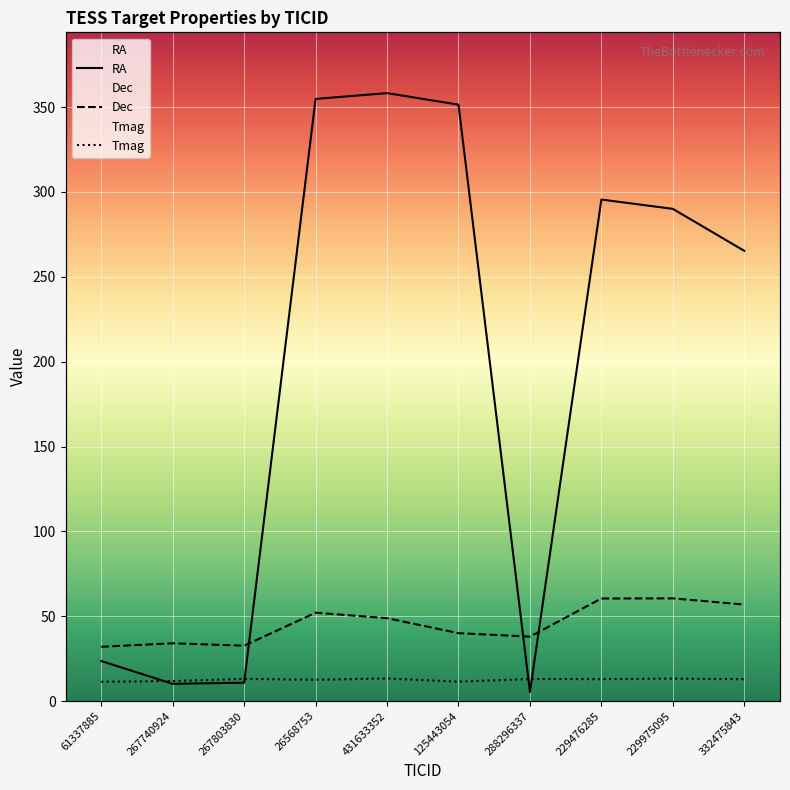

What is the sum of the Dec values at 431633352 and 267803830?

81.5